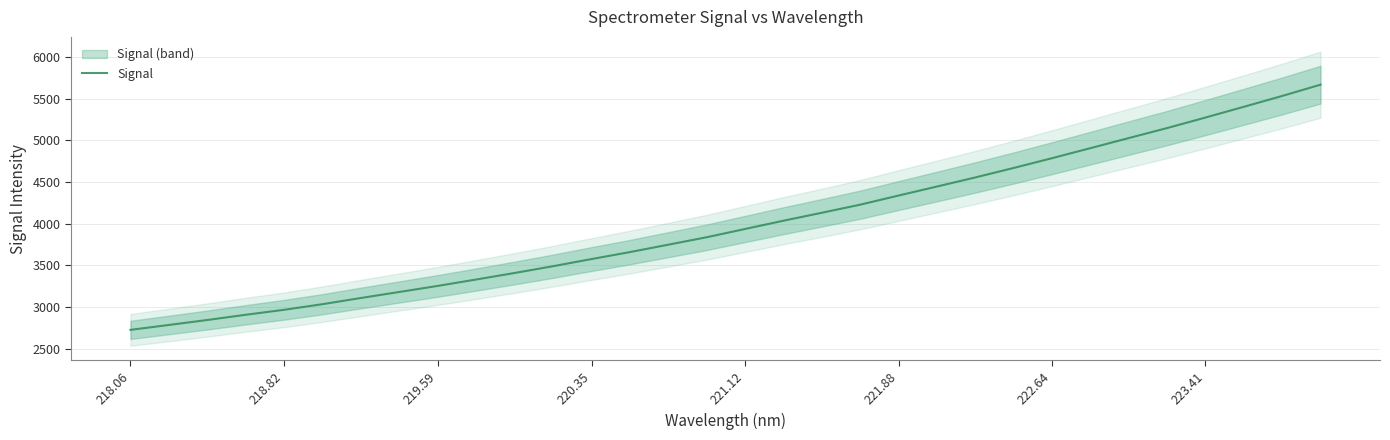

The value of Signal at 218.06 is 4074.9. True or false?

False